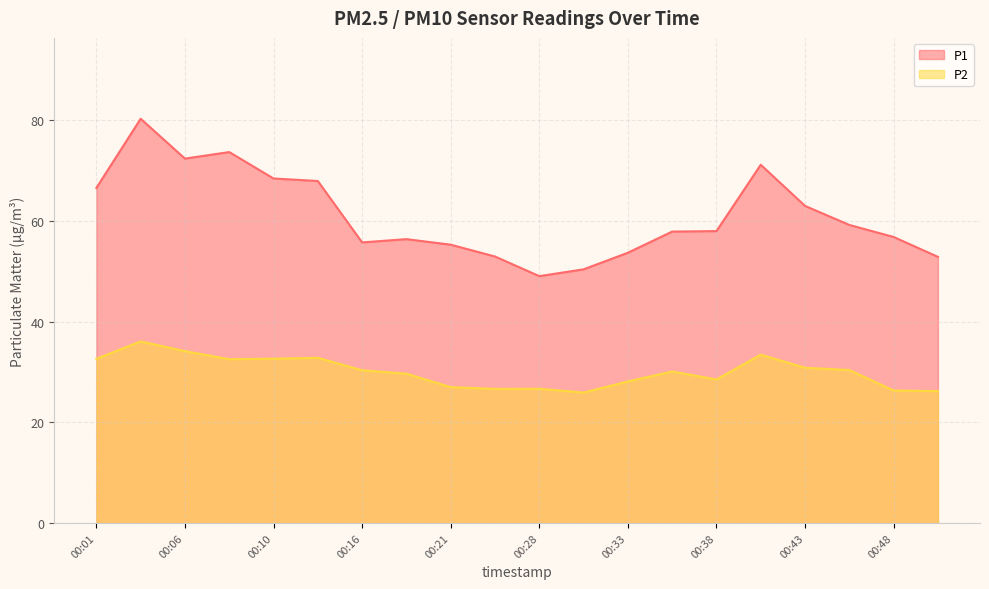

True or false: P1 and P2 cross at least once.

False